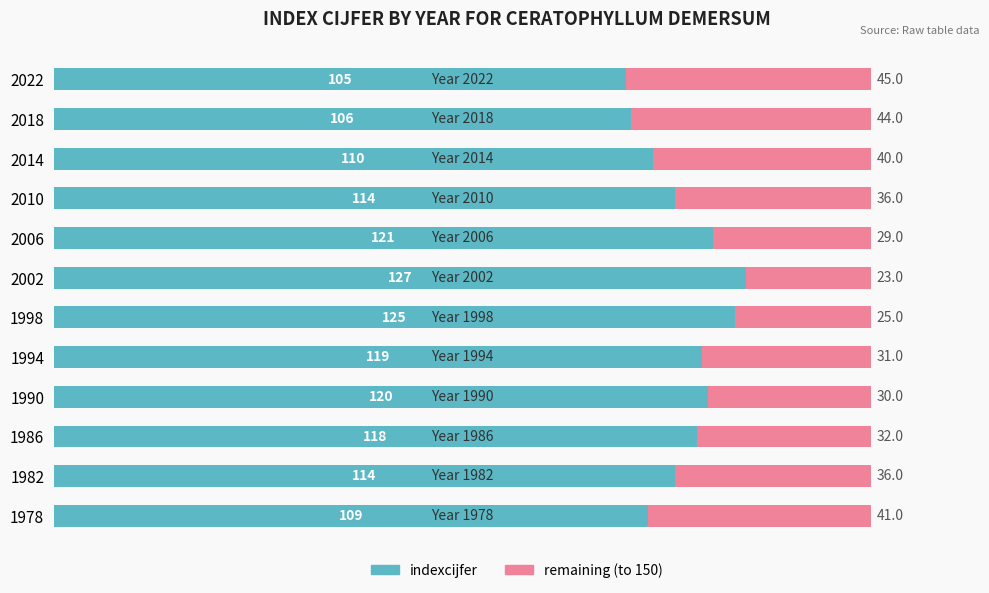

Is it true that indexcijfer equals 206 at 1990?

False